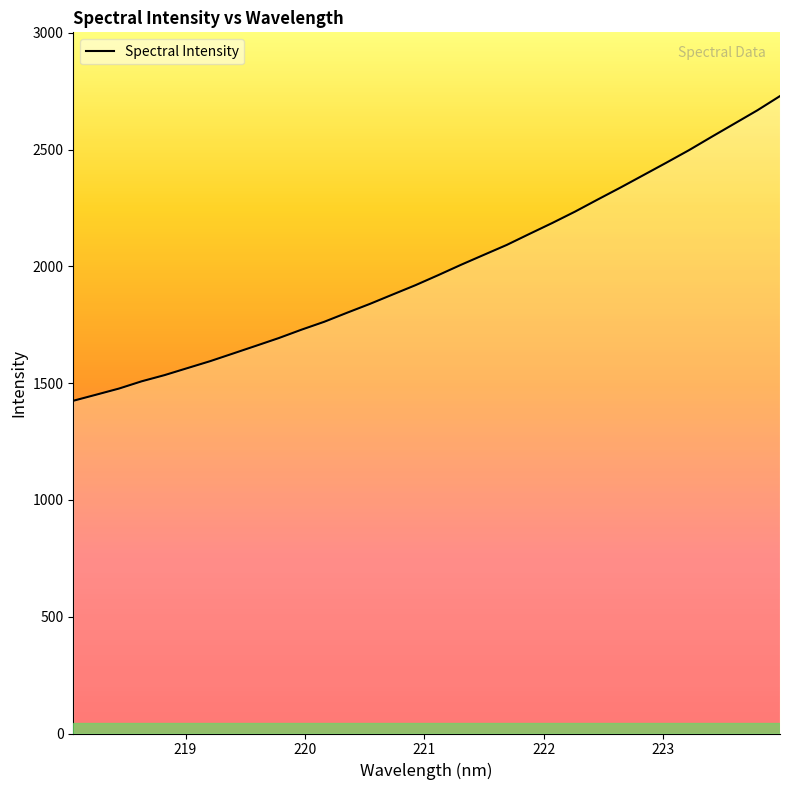

What is the maximum value shown in the chart?

2729.3